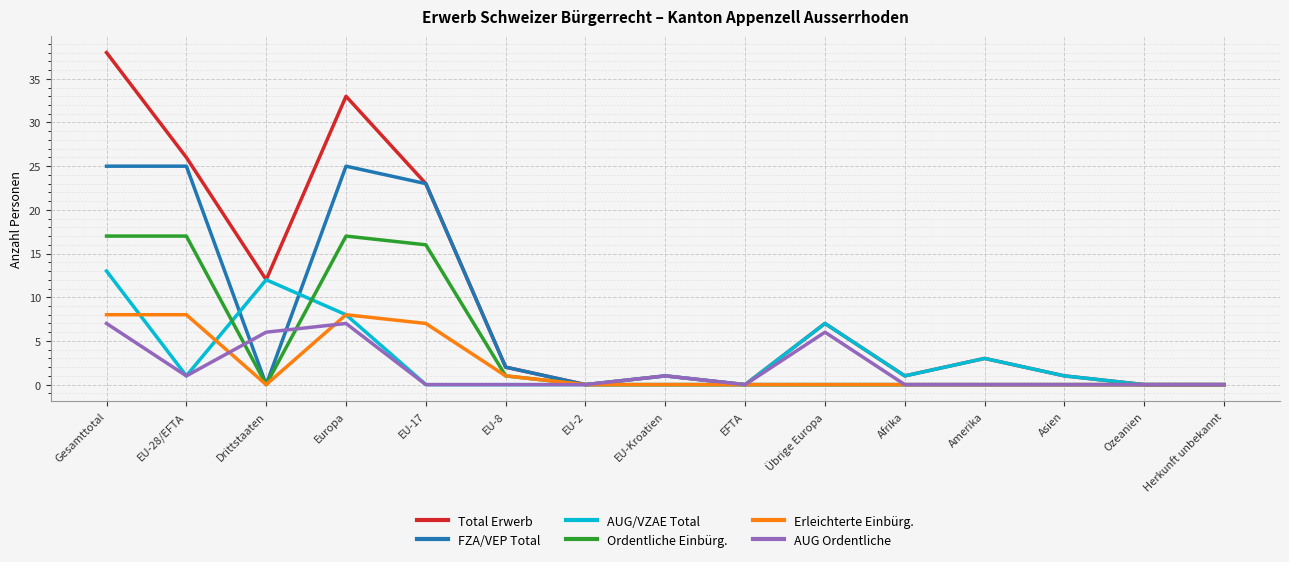

At which category does the chart reach its peak across all series?

Gesamttotal